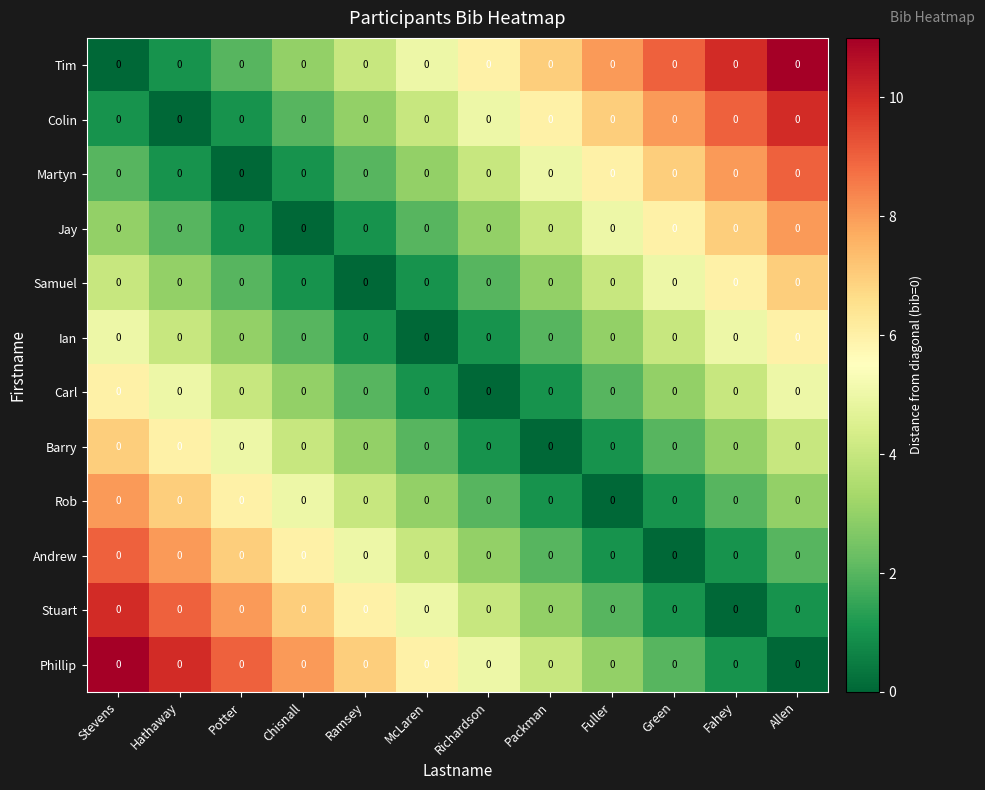

At which label is Samuel closest to 3?

Hathaway